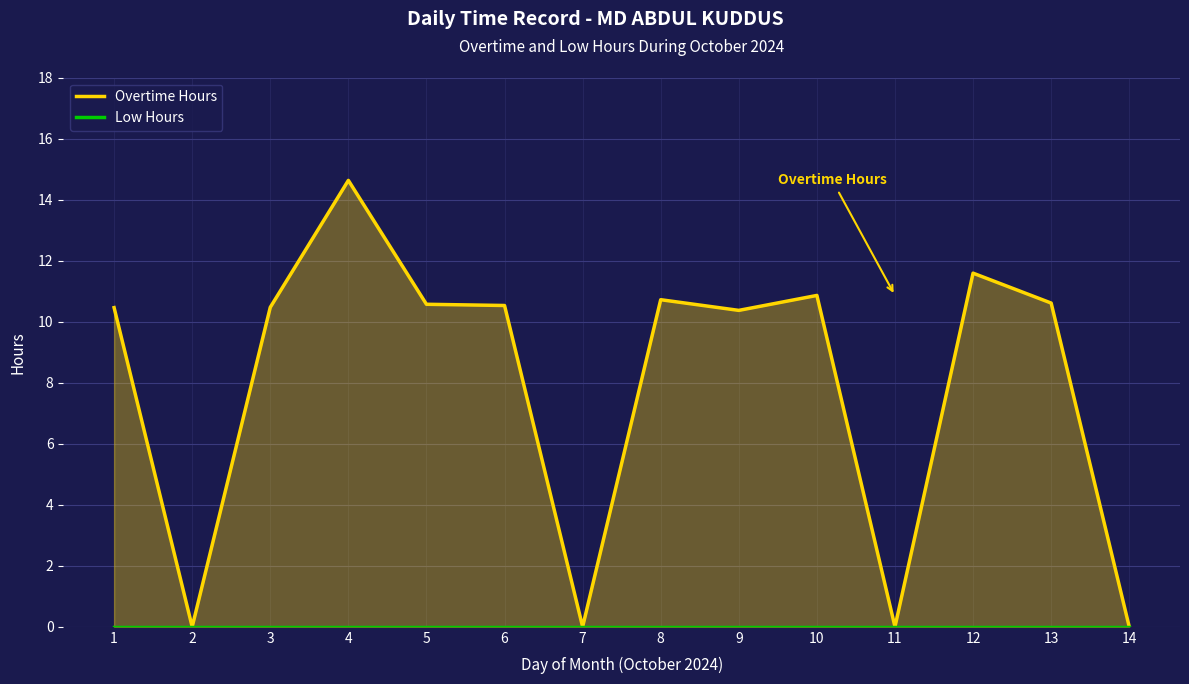

True or false: Overtime Hours and Low Hours cross at least once.

False